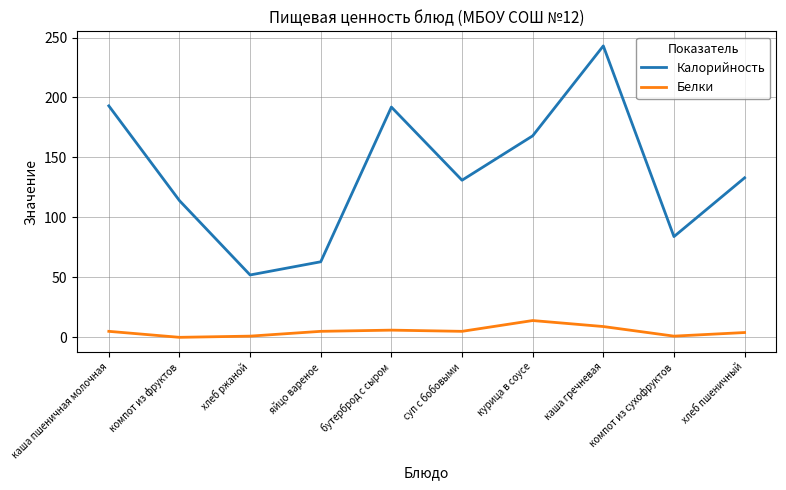

What is the maximum value shown in the chart?

243